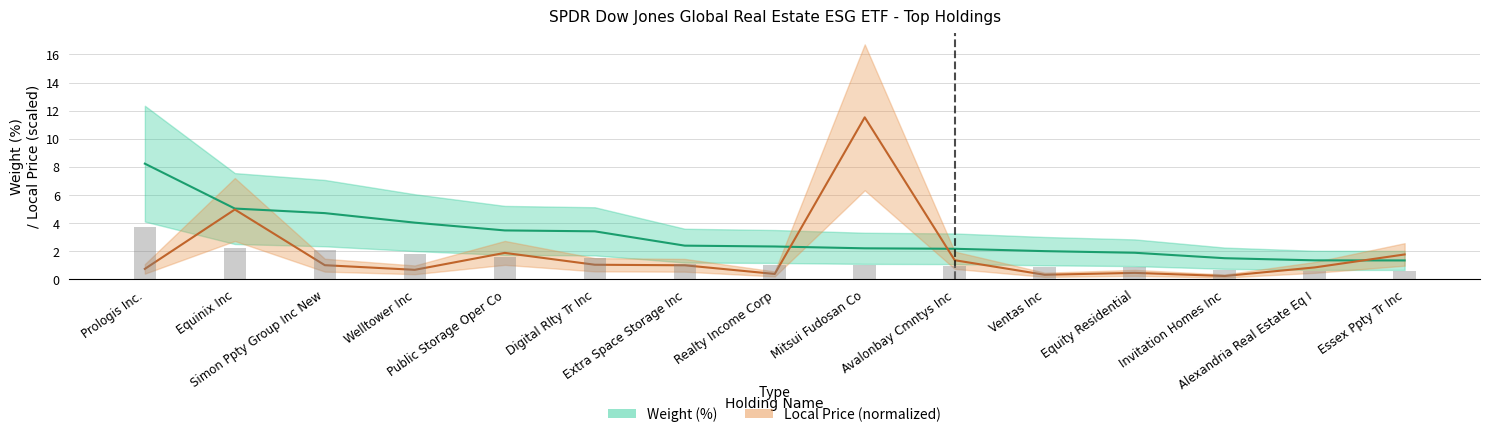

At which category is the sum across all series the highest?

Mitsui Fudosan Co